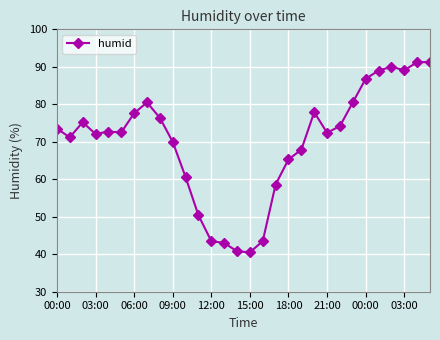

Count the number of data series in this chart.

1